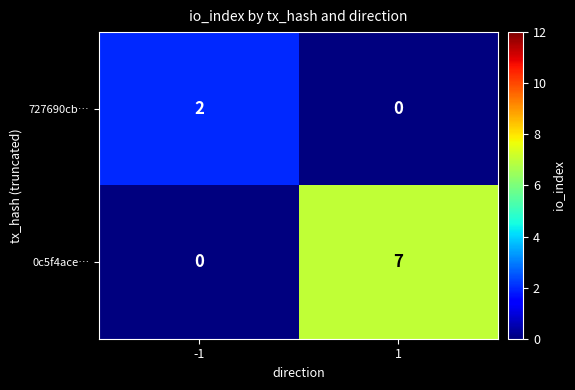

The 0c5f4ace… series shows 0 at -1. True or false?

True